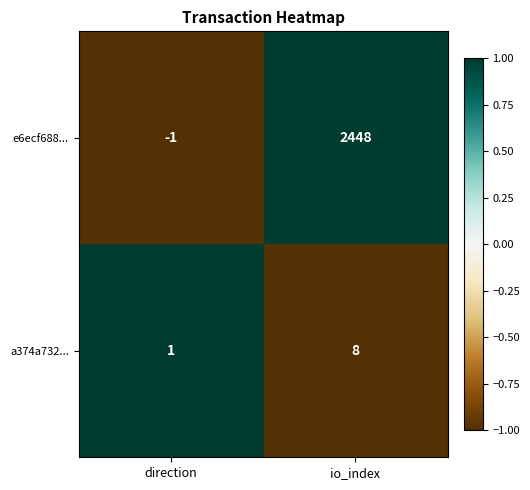

What is the difference between the a374a732... values at io_index and direction?

7